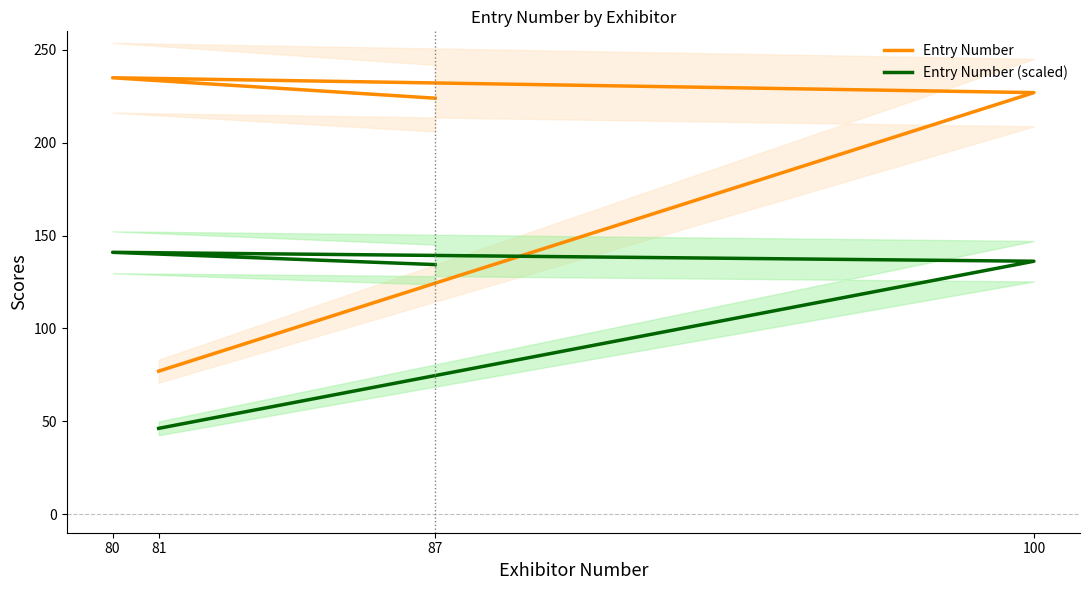

What is the value of the Entry Number point at the 1st from the left?

77.0